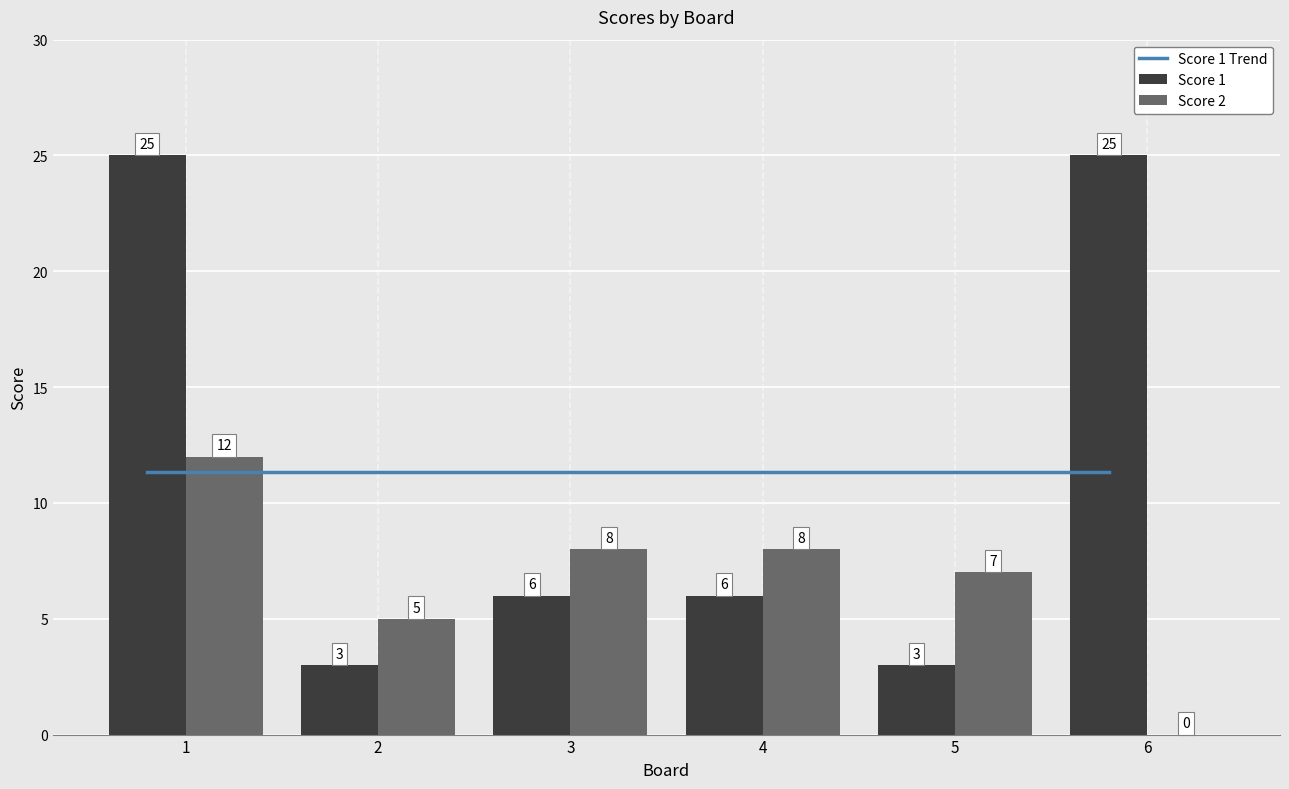

List the series in order of their peak value, lowest first.

Score 1 Trend, Score 2, Score 1